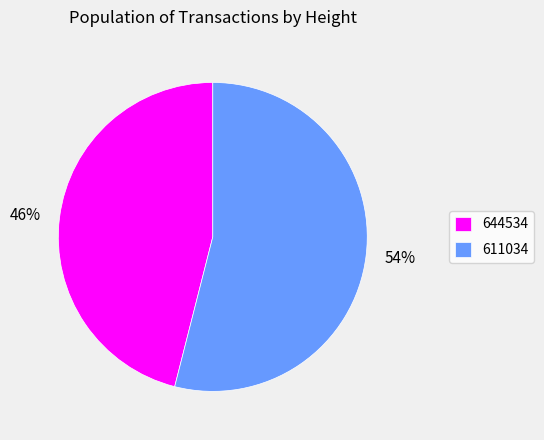

To the nearest percent, what is the combined percentage of 611034 and 644534?

100%